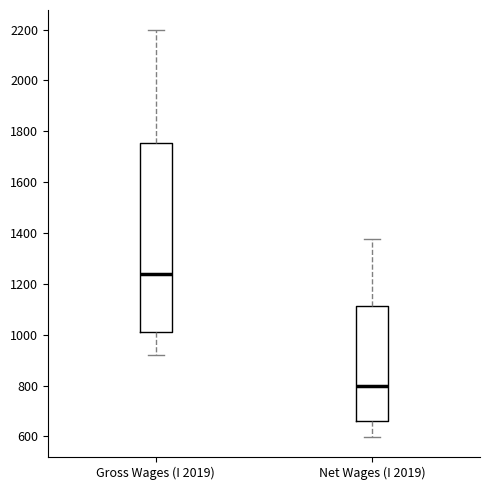

Reading left to right, transcribe this box plot: for each box, give where its median line is, the range the box spans, and where its two whiskers end, as read against the y-axis. The values are not printed on the chart, so give them approximately, as read against the axis.

Gross Wages (I 2019): median 1240, box 1020 to 1760, whiskers 920 to 2200
Net Wages (I 2019): median 800, box 660 to 1120, whiskers 600 to 1380